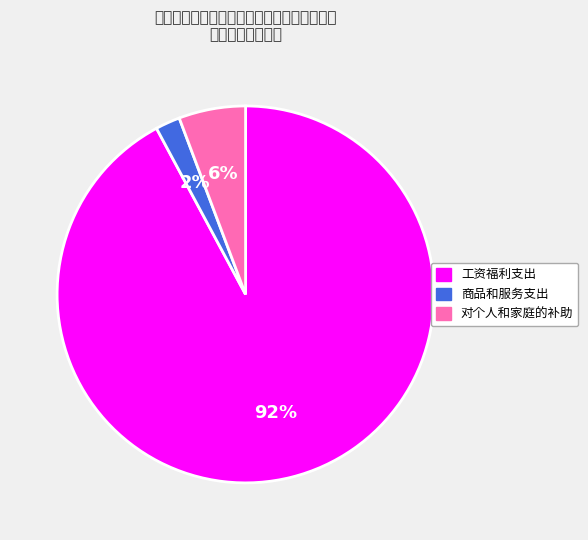

Which slice is the largest?

工资福利支出